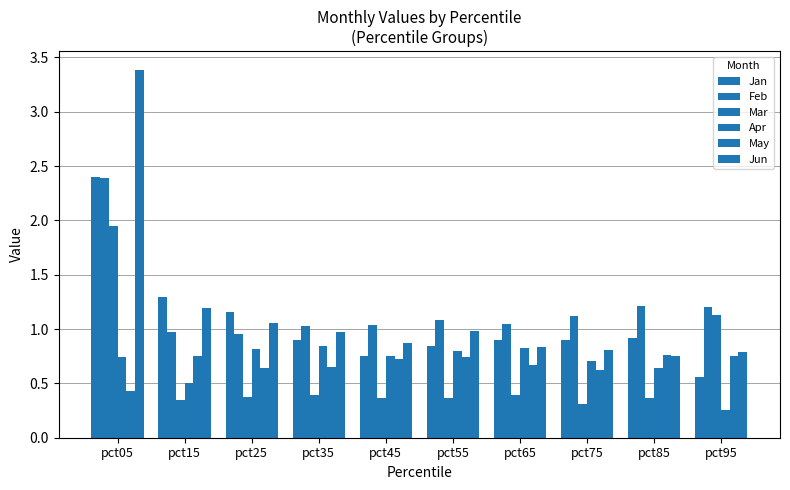

Count the number of data series in this chart.

6